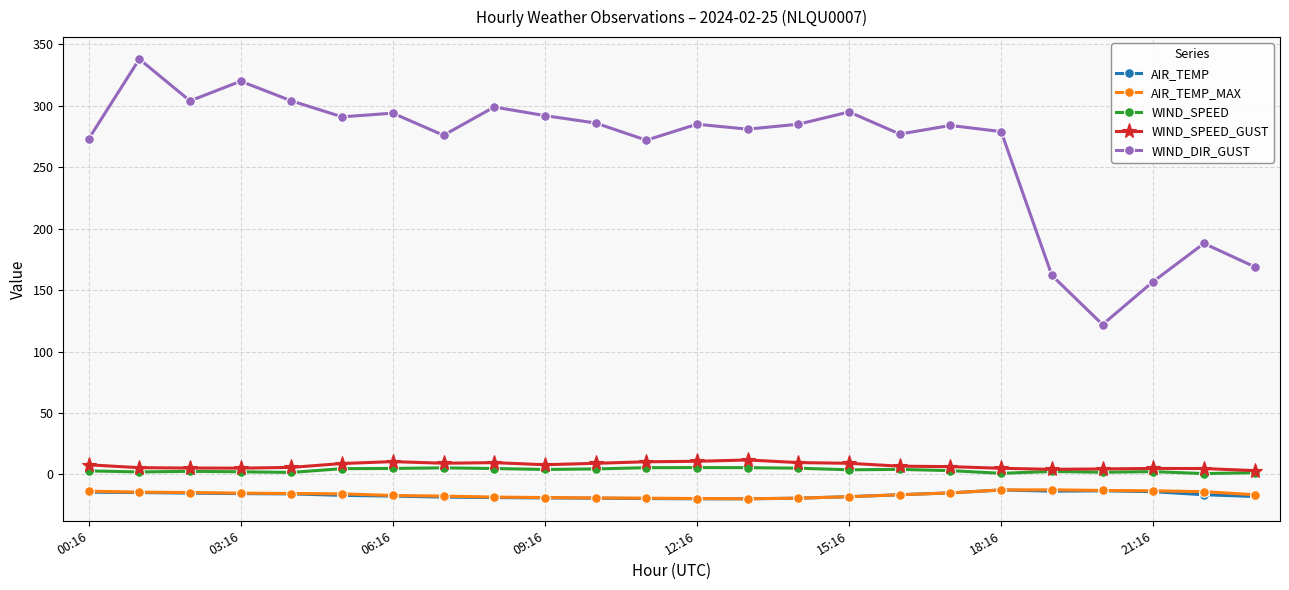

True or false: WIND_SPEED_GUST and WIND_DIR_GUST cross at least once.

False